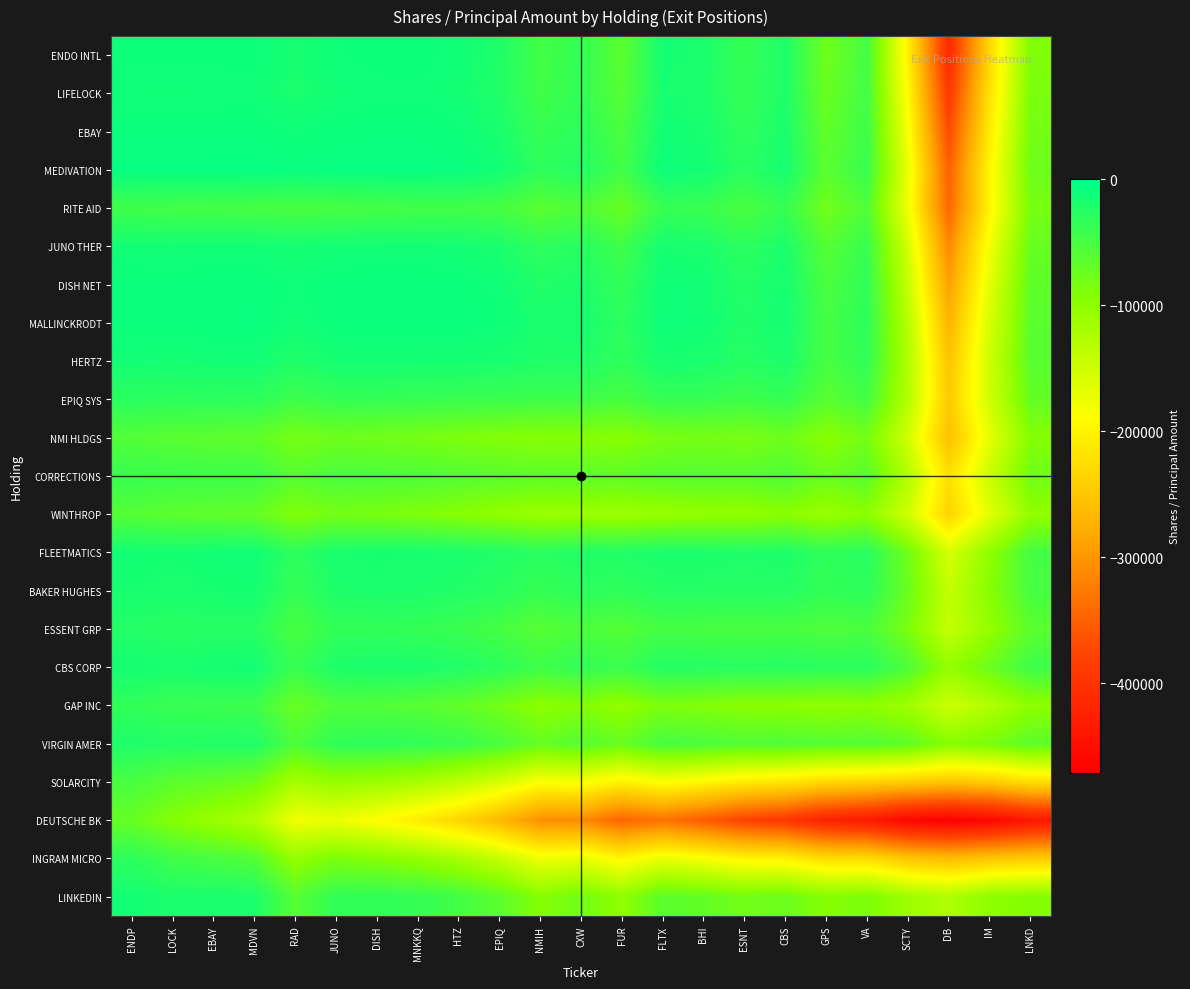

Between LOCK and ESNT, which is larger?

LOCK